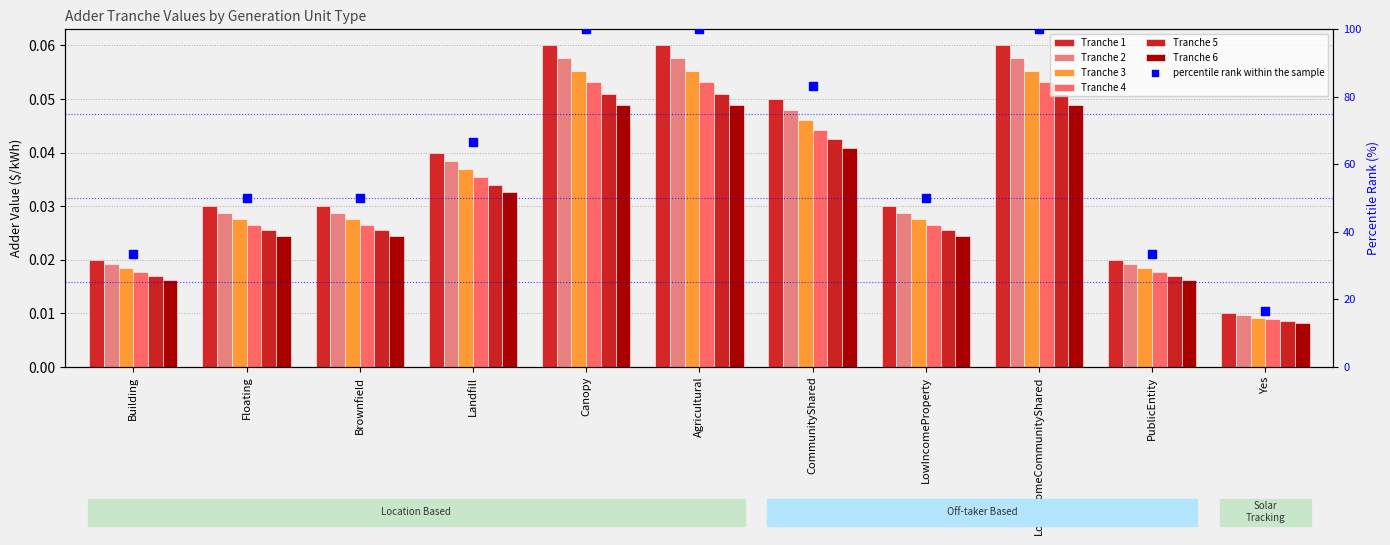

At which category is the sum across all series the highest?

Canopy